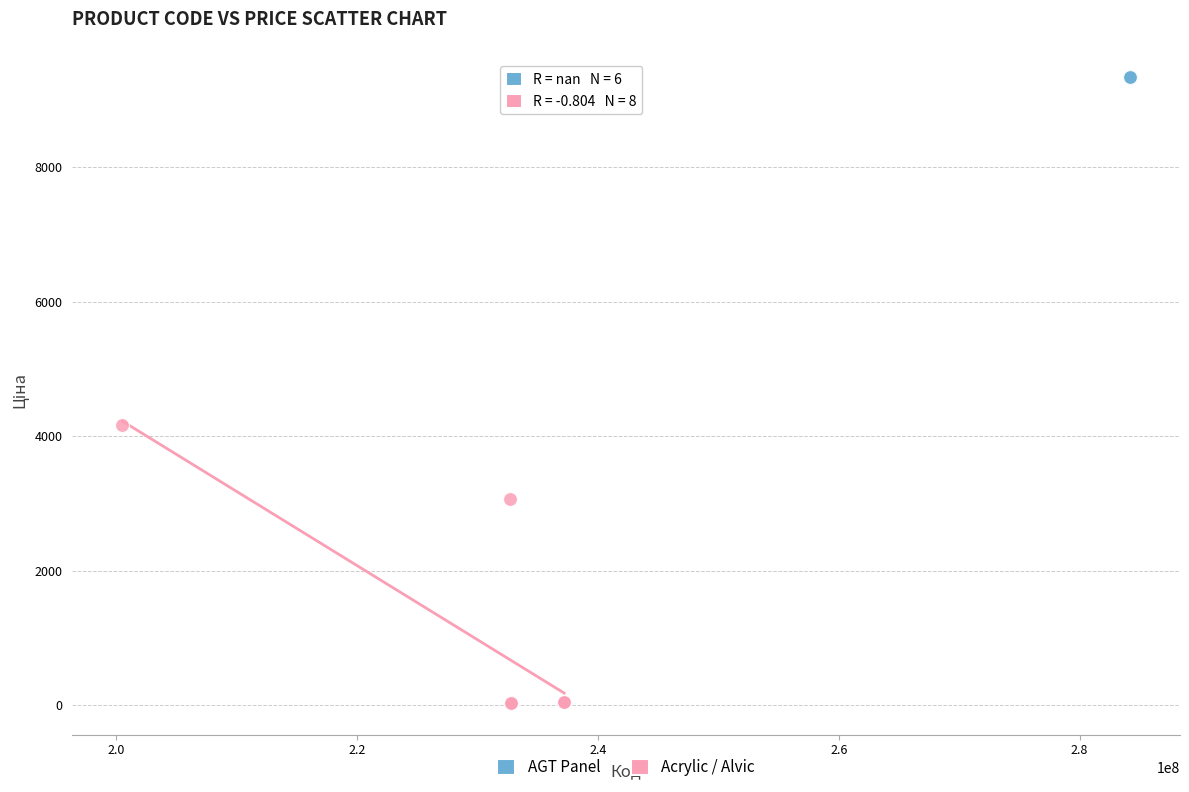

Which series reaches the maximum Y coordinate?

AGT Panel